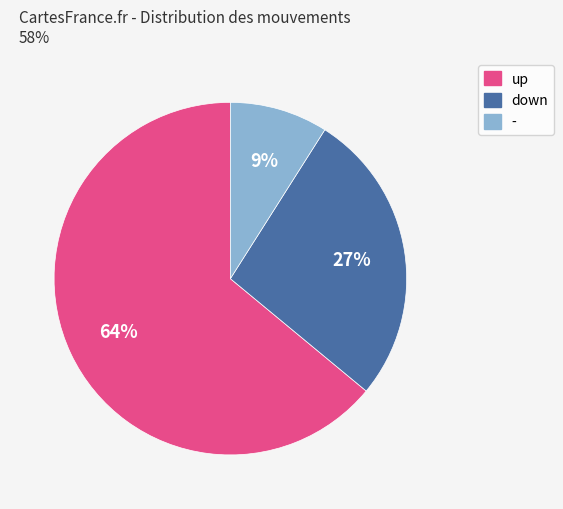

Is there a majority slice in this chart?

Yes